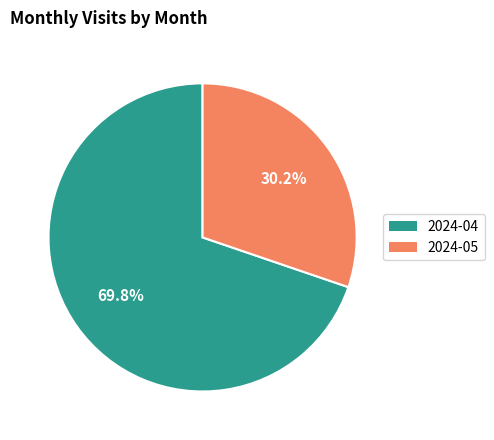

Is there a majority slice in this chart?

Yes